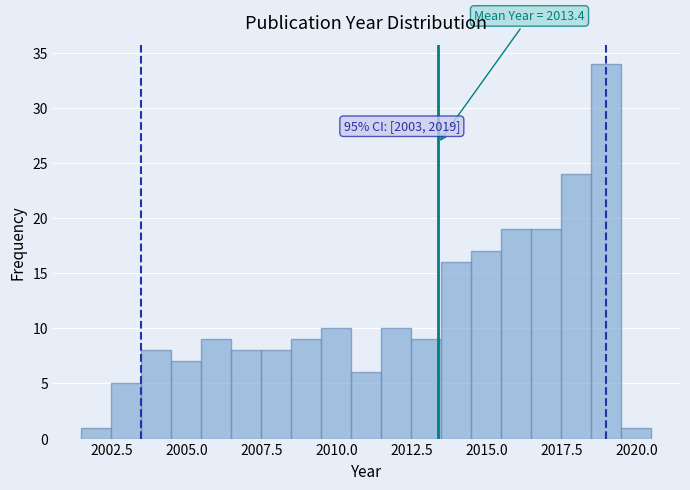

Read against the x-axis, roughly where is the centre of the tallest bar?

2019.0